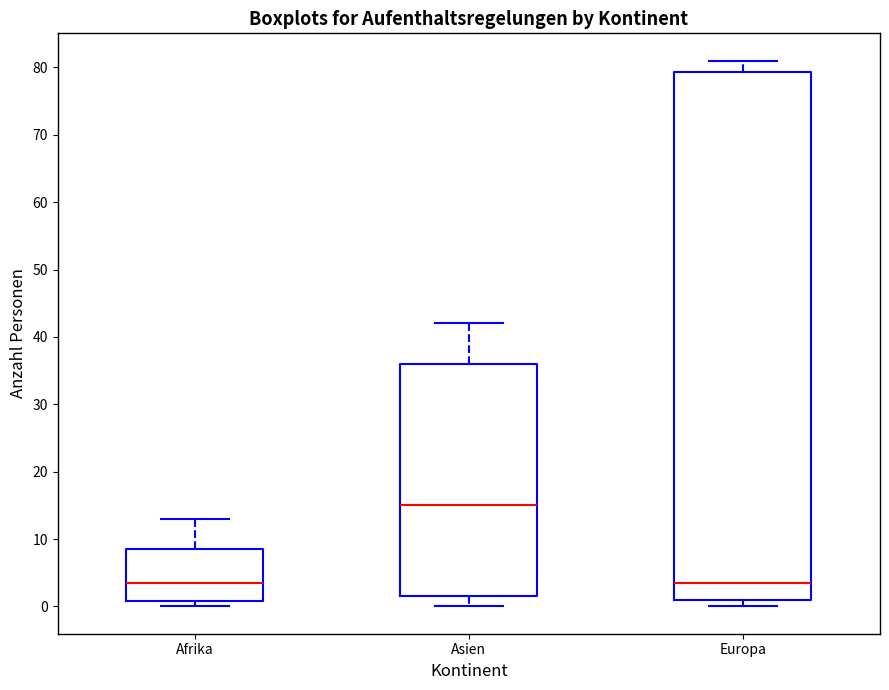

Which box's median line is the highest?

Asien